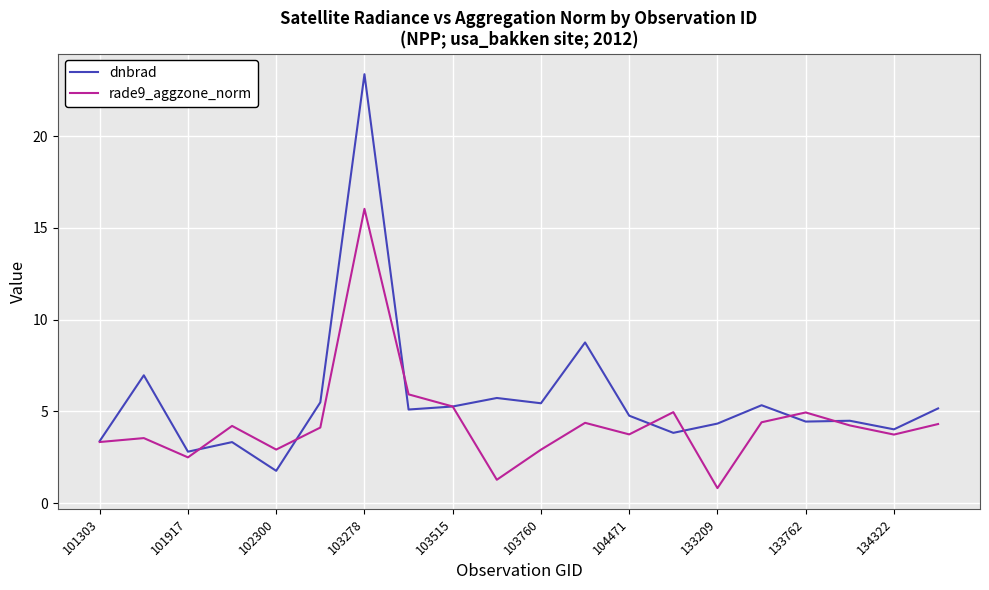

Rank the series by their maximum value, from highest to lowest.

dnbrad, rade9_aggzone_norm